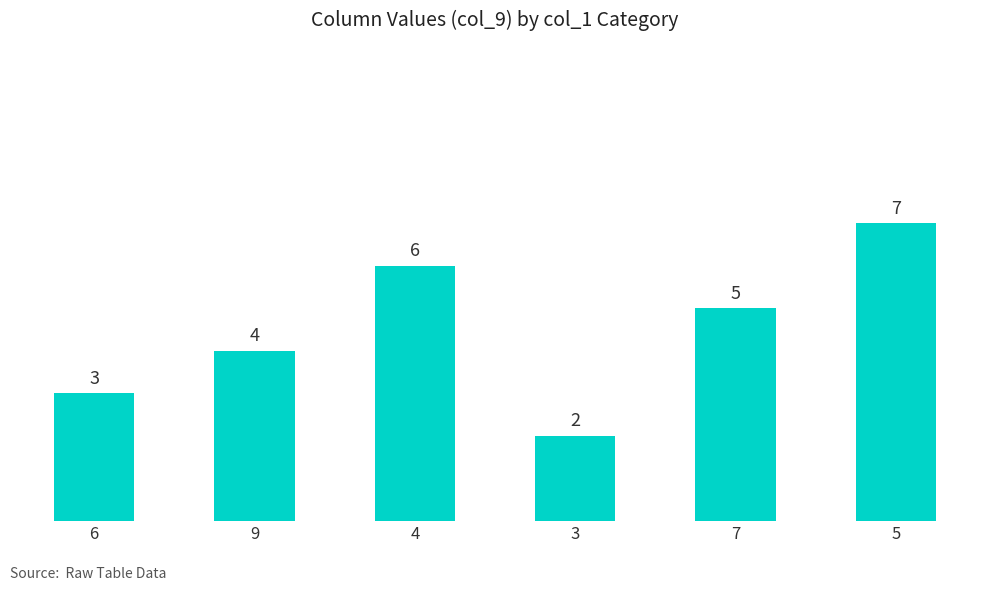

Which has a higher value, 9 or 7?

7